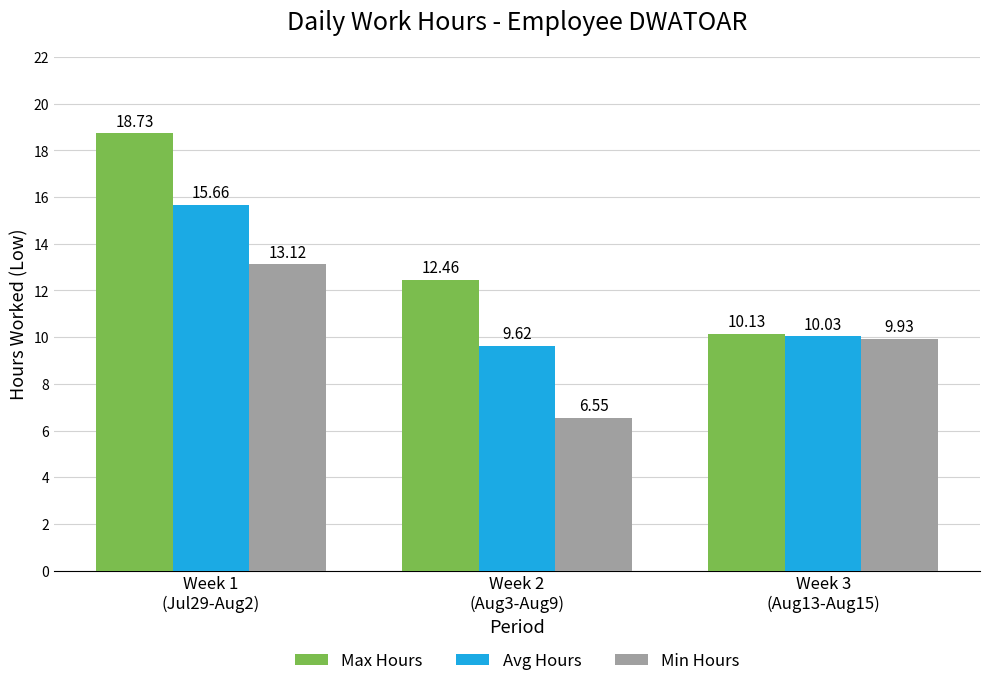

Between Week 2
(Aug3-Aug9) and Week 3
(Aug13-Aug15), which series saw the biggest shift?

Min Hours